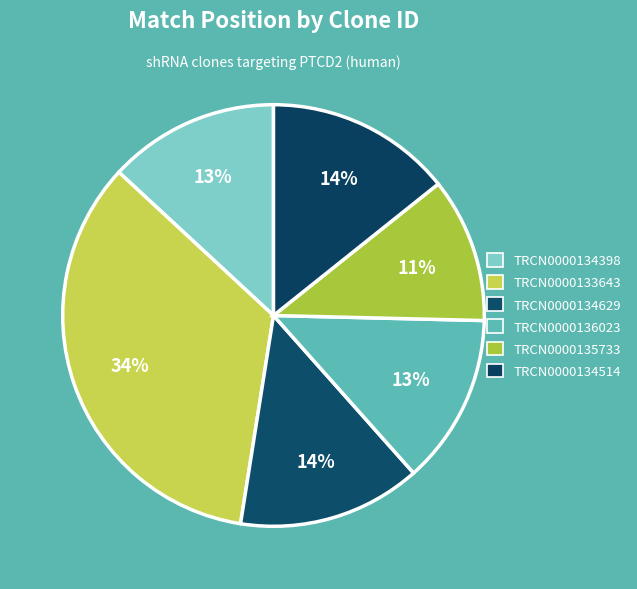

Do TRCN0000134629 and TRCN0000134514 together represent more than half of the pie?

No